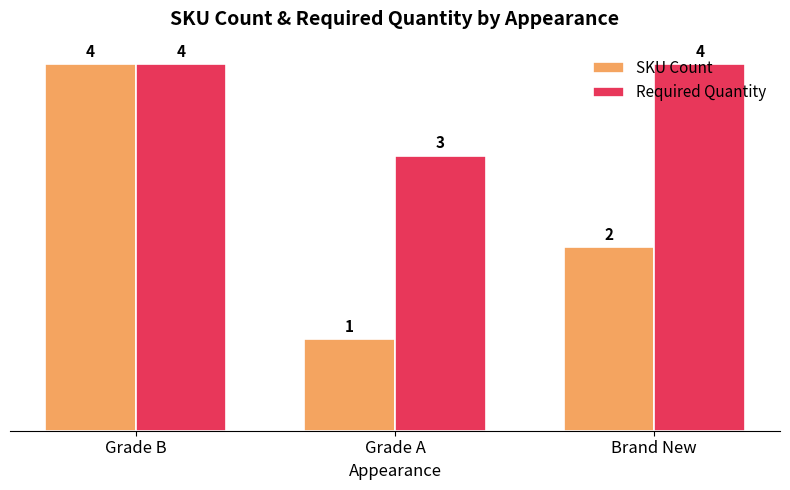

How many bars are there in total?

6